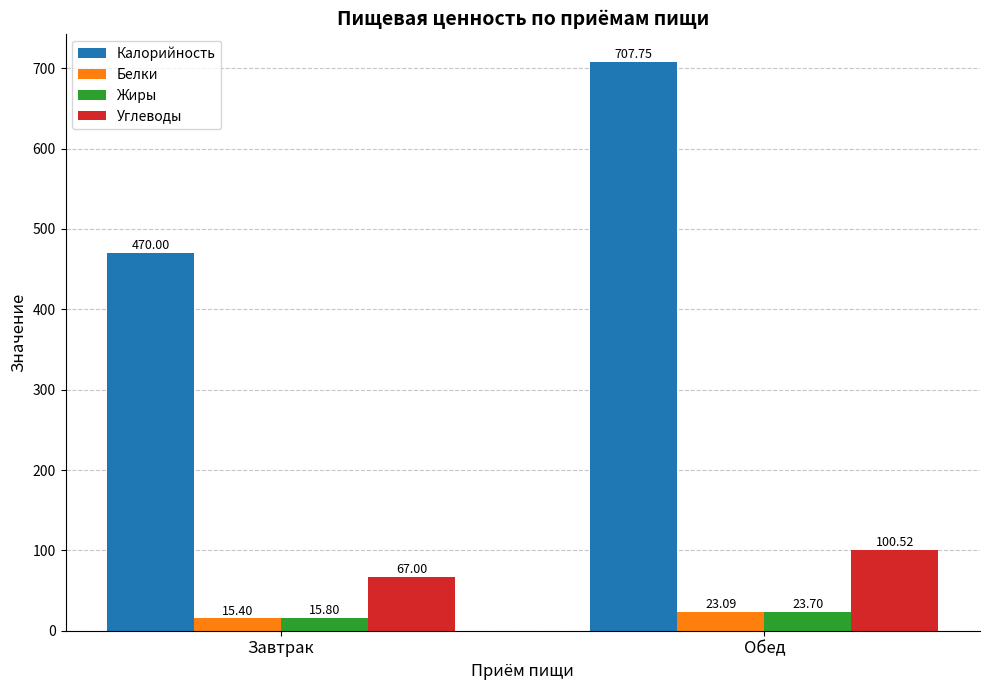

Reading left to right, transcribe all the data shown in this chart.

Калорийность: 470.0	707.8
Белки: 15.4	23.1
Жиры: 15.8	23.7
Углеводы: 67.0	100.5